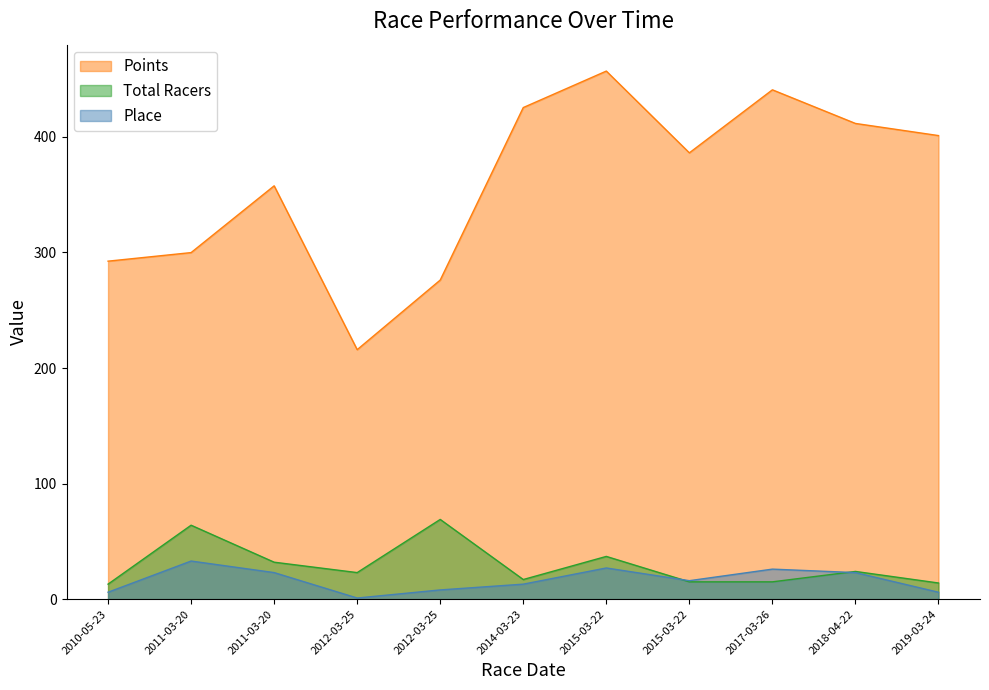

Rank the series at 2019-03-24 from lowest to highest value.

Place, Total Racers, Points